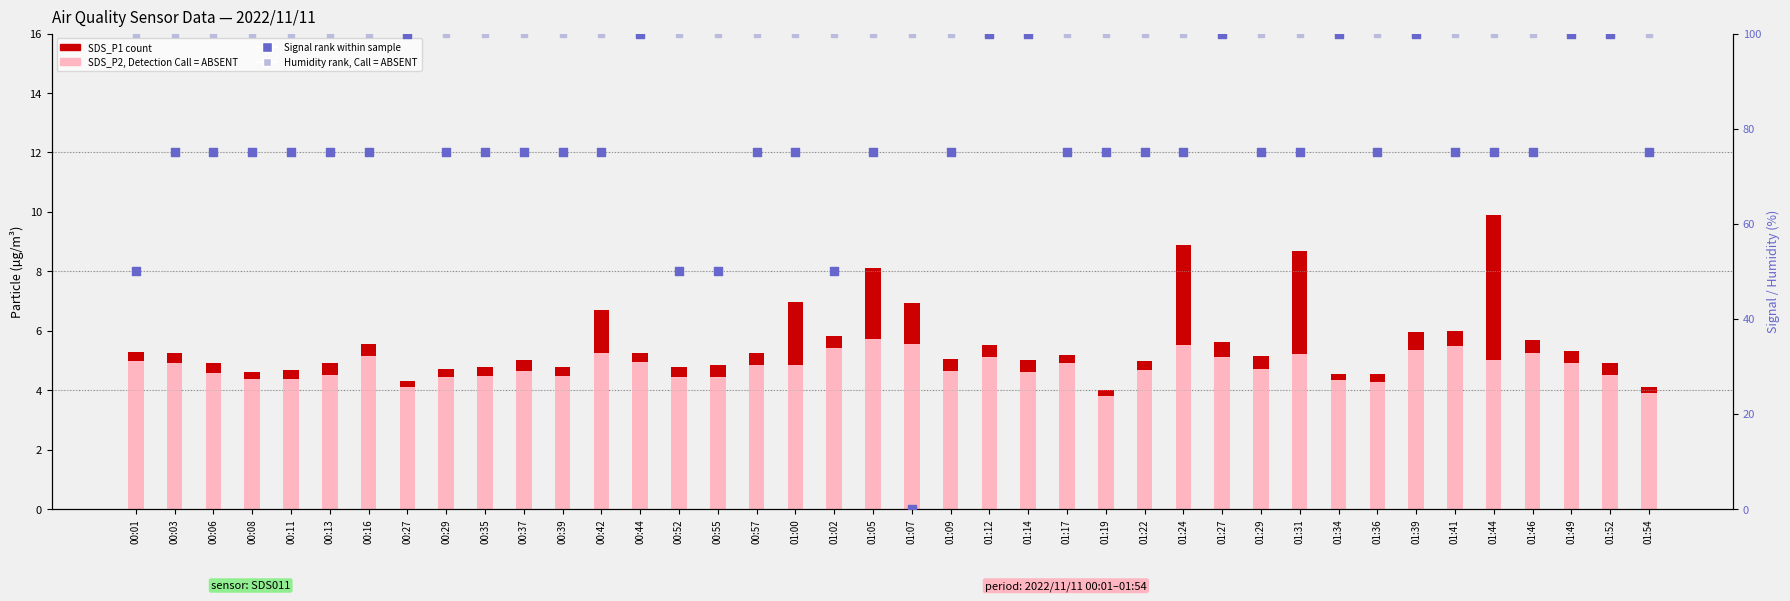

Which series contains the lowest Y value?

Signal (norm %)